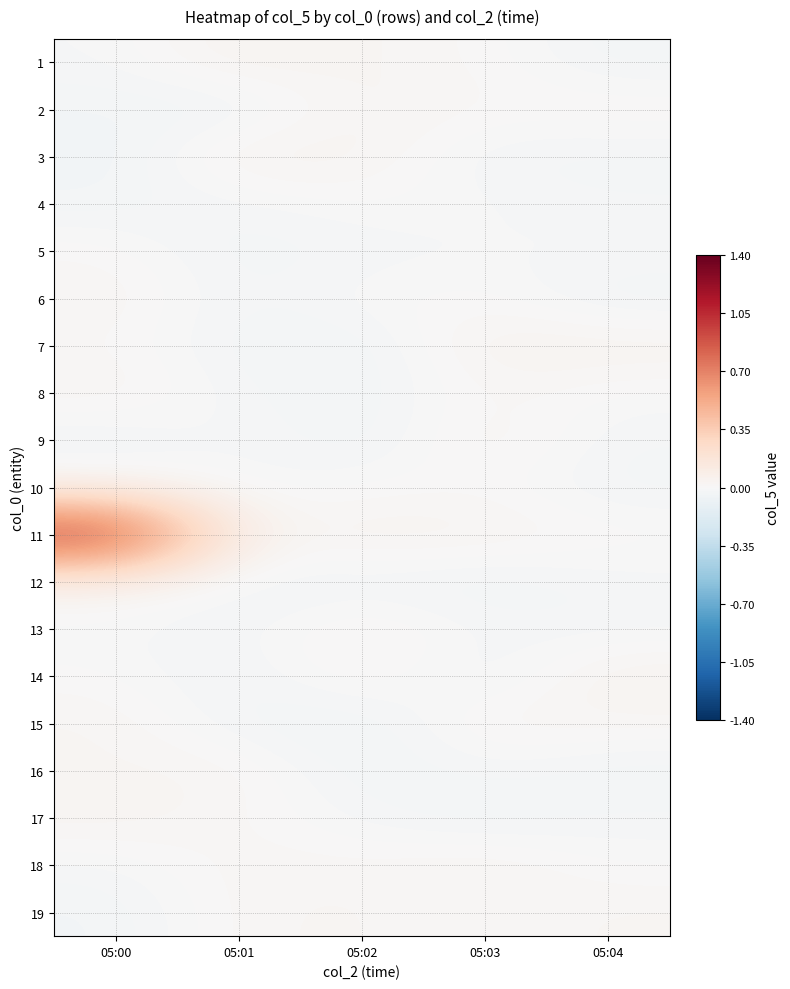

Reading left to right, what are all the values shown in this chart?

1: 05:00=-0.0	05:01=0.0	05:02=0.0	05:03=0.0	05:04=-0.0
2: 05:00=-0.0	05:01=-0.0	05:02=0.0	05:03=0.0	05:04=0.0
3: 05:00=-0.0	05:01=0.0	05:02=0.0	05:03=-0.0	05:04=-0.0
4: 05:00=-0.0	05:01=-0.0	05:02=0.0	05:03=-0.0	05:04=-0.0
5: 05:00=0.0	05:01=-0.0	05:02=-0.0	05:03=-0.0	05:04=-0.0
6: 05:00=0.0	05:01=-0.0	05:02=0.0	05:03=0.0	05:04=-0.0
7: 05:00=0.0	05:01=-0.0	05:02=-0.0	05:03=0.0	05:04=0.0
8: 05:00=0.0	05:01=-0.0	05:02=-0.0	05:03=0.0	05:04=-0.0
9: 05:00=-0.0	05:01=-0.0	05:02=-0.0	05:03=0.0	05:04=-0.0
10: 05:00=0.0	05:01=-0.0	05:02=0.0	05:03=0.0	05:04=-0.0
11: 05:00=1.0	05:01=0.0	05:02=0.0	05:03=0.0	05:04=0.0
12: 05:00=0.0	05:01=-0.0	05:02=-0.0	05:03=-0.0	05:04=-0.0
13: 05:00=-0.0	05:01=-0.0	05:02=0.0	05:03=-0.0	05:04=-0.0
14: 05:00=0.0	05:01=-0.0	05:02=0.0	05:03=-0.0	05:04=0.0
15: 05:00=0.0	05:01=-0.0	05:02=-0.0	05:03=0.0	05:04=0.0
16: 05:00=0.0	05:01=0.0	05:02=-0.0	05:03=-0.0	05:04=-0.0
17: 05:00=0.0	05:01=0.0	05:02=-0.0	05:03=-0.0	05:04=-0.0
18: 05:00=-0.0	05:01=0.0	05:02=0.0	05:03=0.0	05:04=-0.0
19: 05:00=-0.0	05:01=0.0	05:02=0.0	05:03=0.0	05:04=0.0